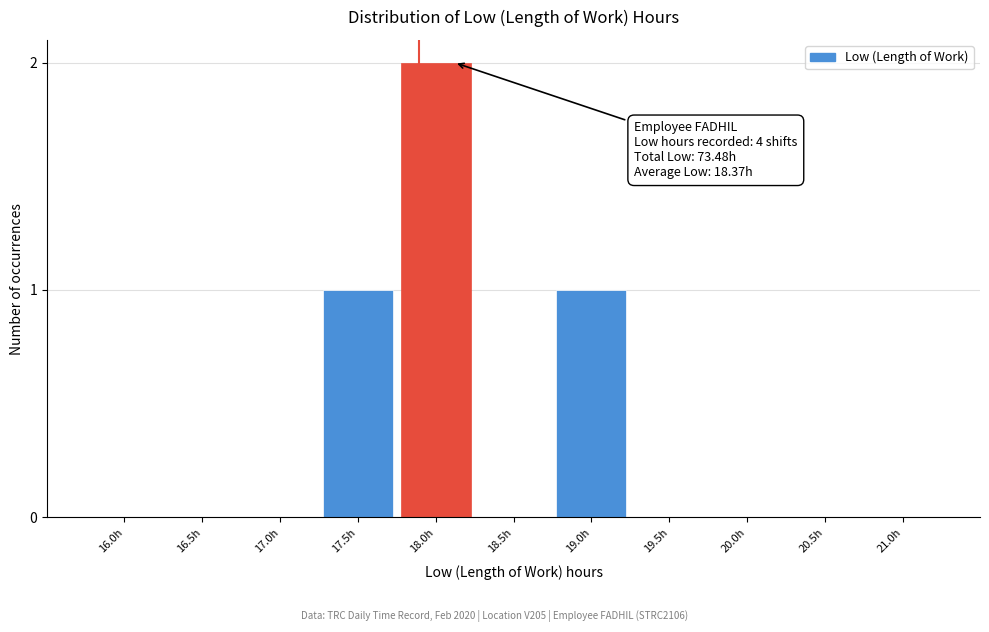

Reading left to right, what are all the values shown in this chart?

16.0h=0	16.5h=0	17.0h=0	17.5h=1	18.0h=2	18.5h=0	19.0h=1	19.5h=0	20.0h=0	20.5h=0	21.0h=0